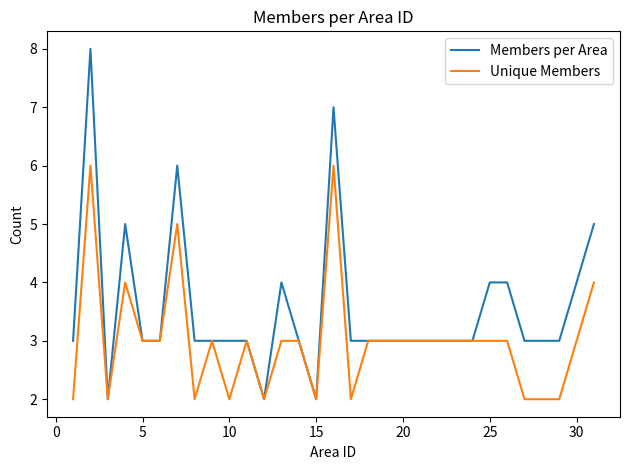

Rank the series by their average value, from lowest to highest.

Unique Members, Members per Area